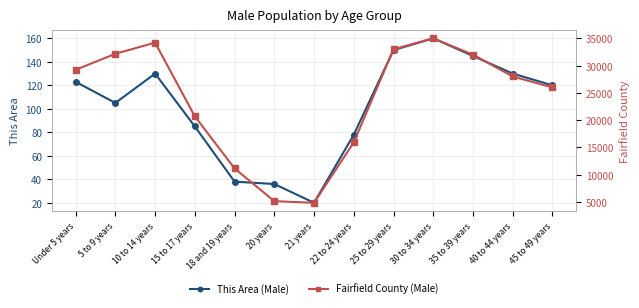

True or false: Fairfield County (Male) has a value of 7832 at Under 5 years.

False